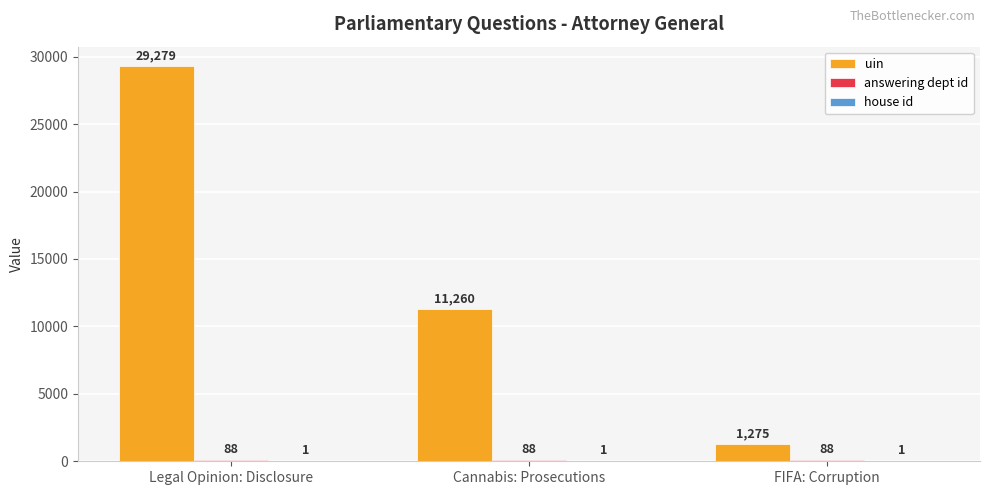

The value of uin at Legal Opinion: Disclosure is 12747. True or false?

False